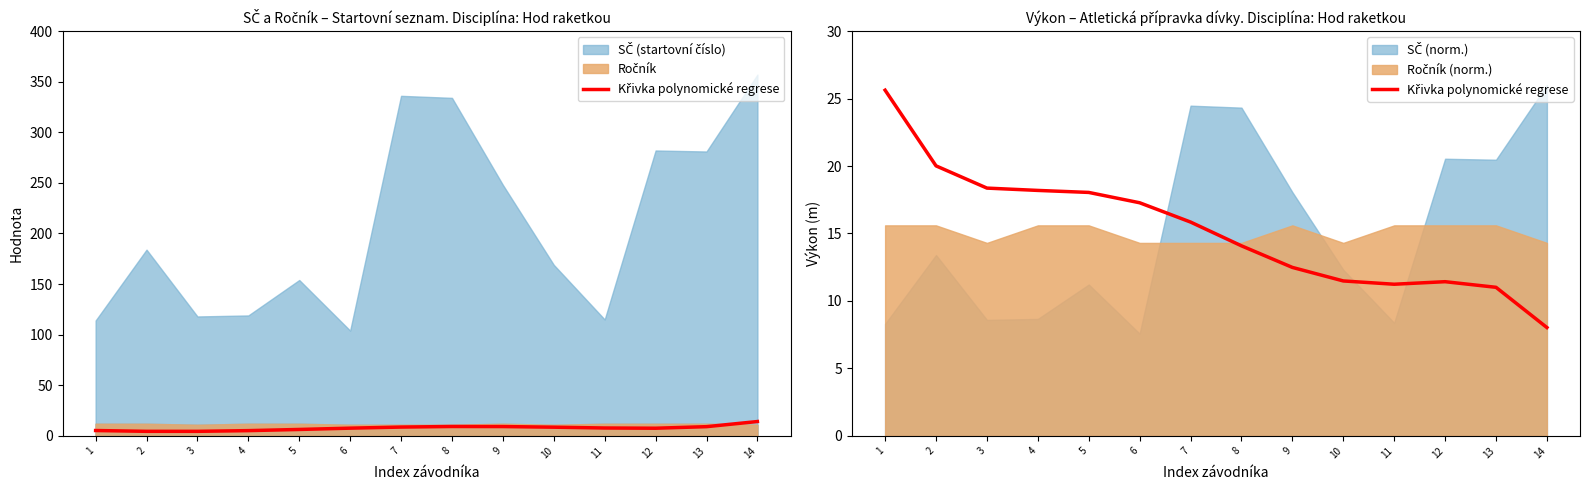

The value at 6 is 17.3. True or false?

True